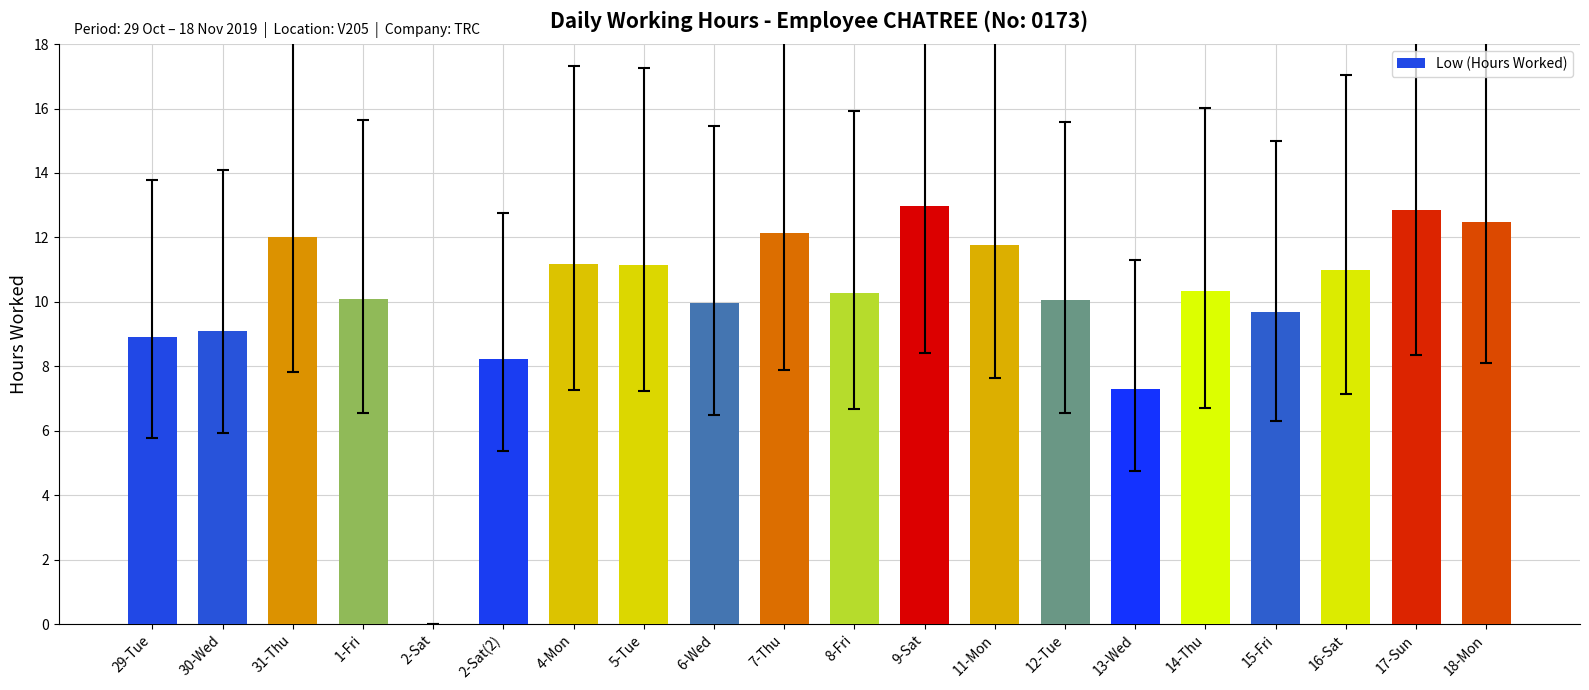

Is it true that the value at 29-Tue is 3.8?

False